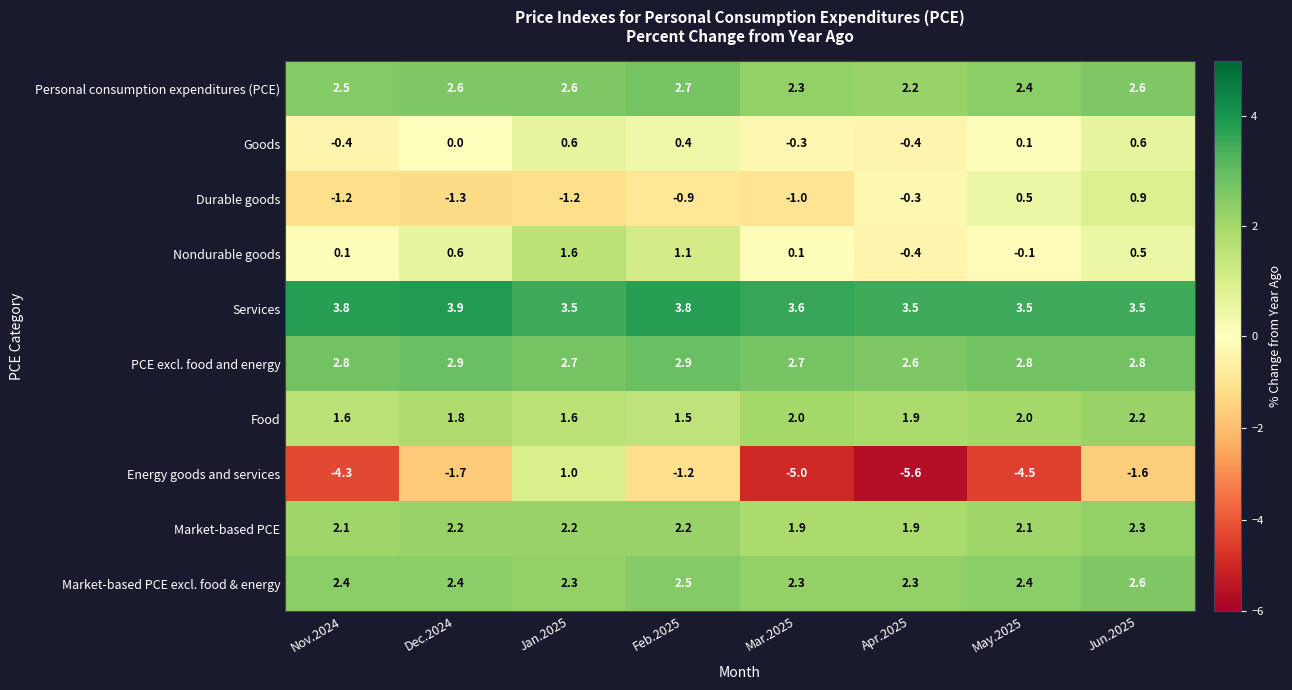

Is it true that Personal consumption expenditures (PCE) equals 2.6 at Jun.2025?

True